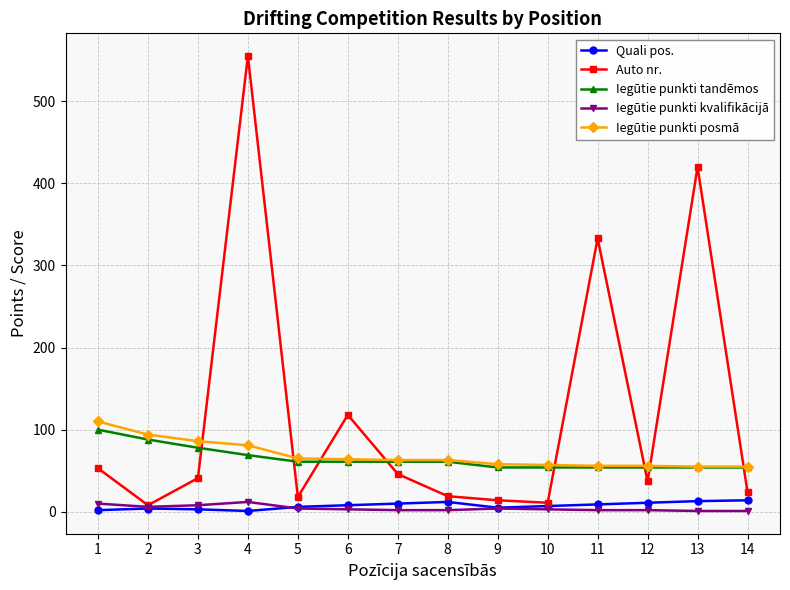

Does the chart display data point markers on the line(s)?

Yes